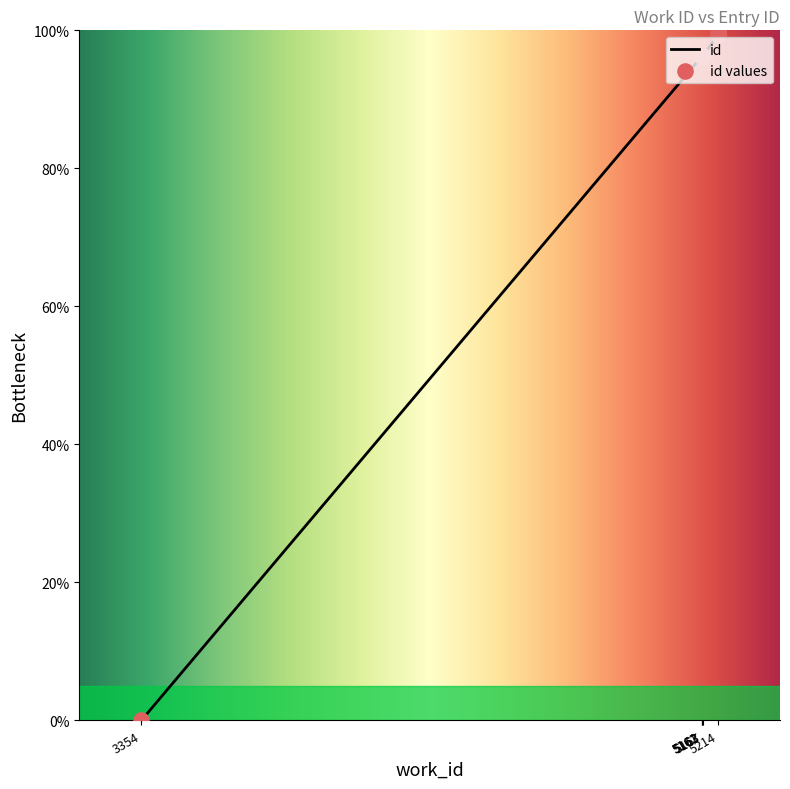

What is the change in value from 3354 to 5214?

+100.0